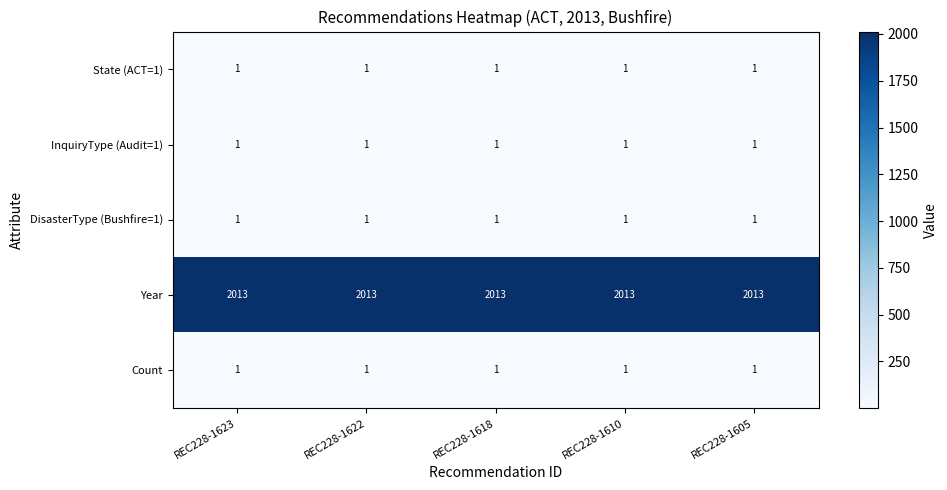

What is the maximum value shown in the chart?

2013